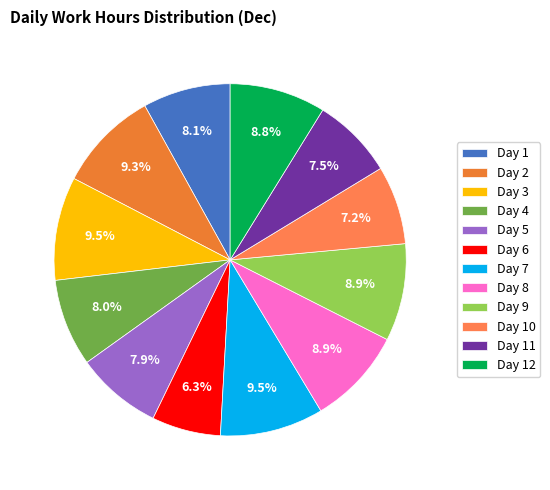

How many segments does this pie chart have?

12